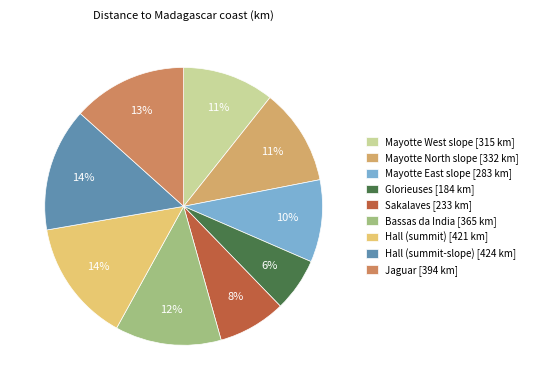

True or false: Hall (summit-slope) accounts for 14% of the total.

True